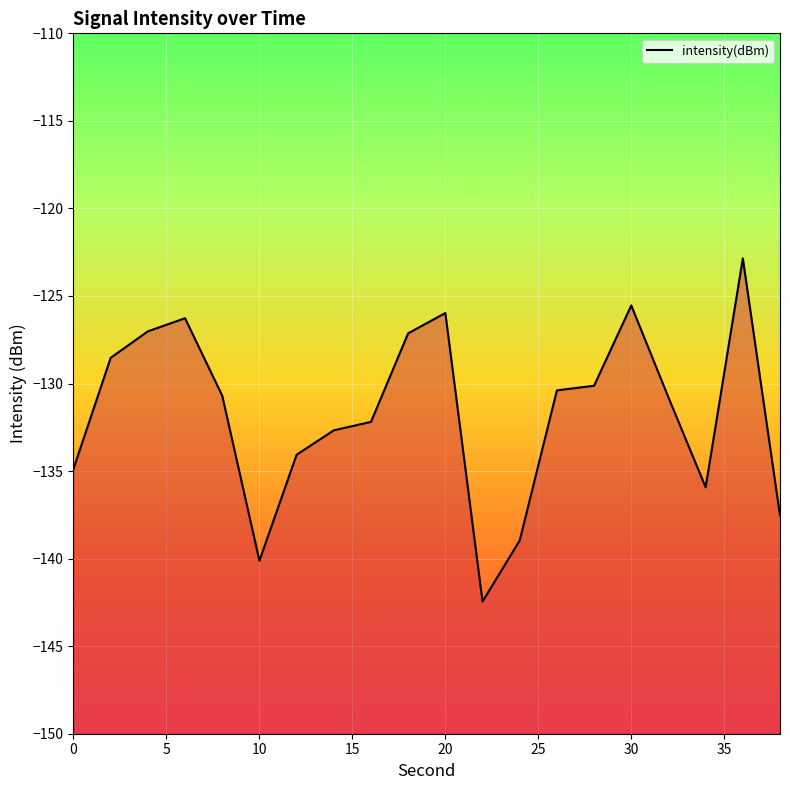

What is the greatest value displayed?

-122.9